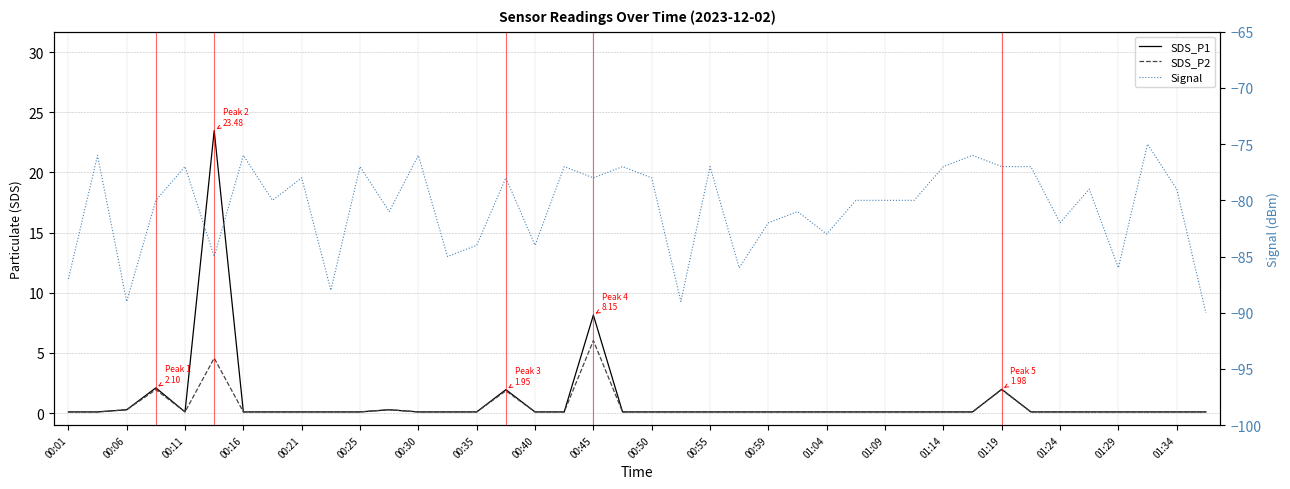

True or false: Signal and SDS_P1 intersect in this chart.

False